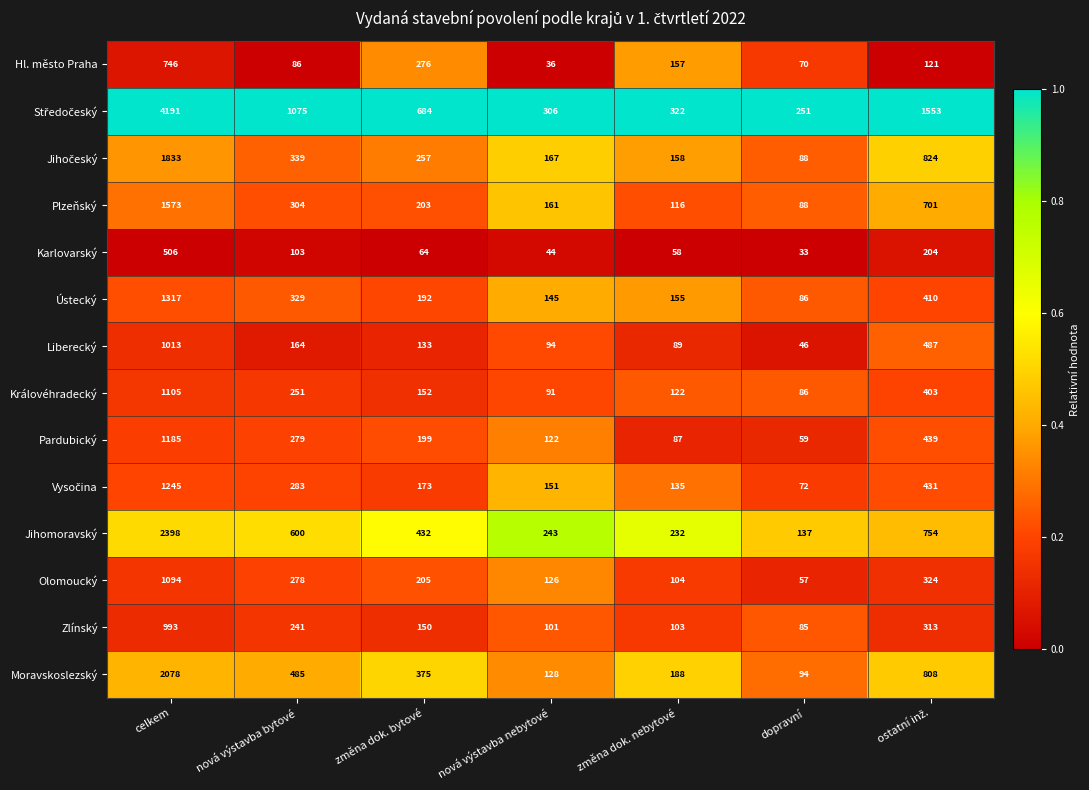

The Moravskoslezský series shows 59 at změna dok. nebytové. True or false?

False